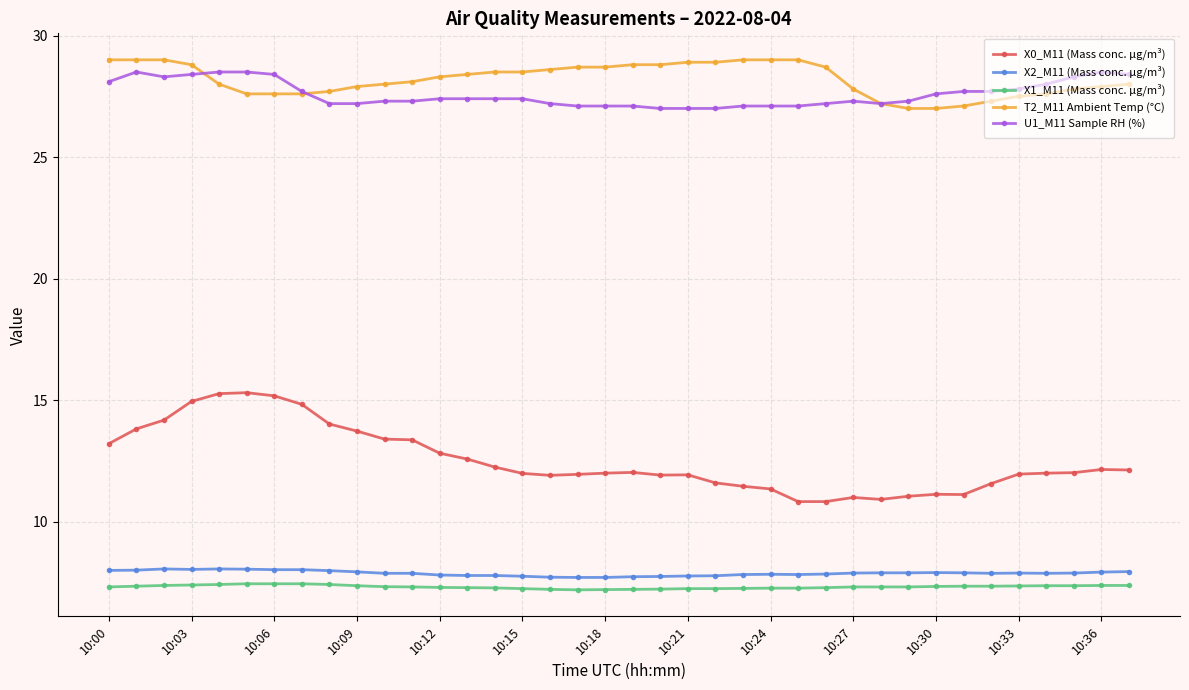

Count the number of categories in the chart.

38